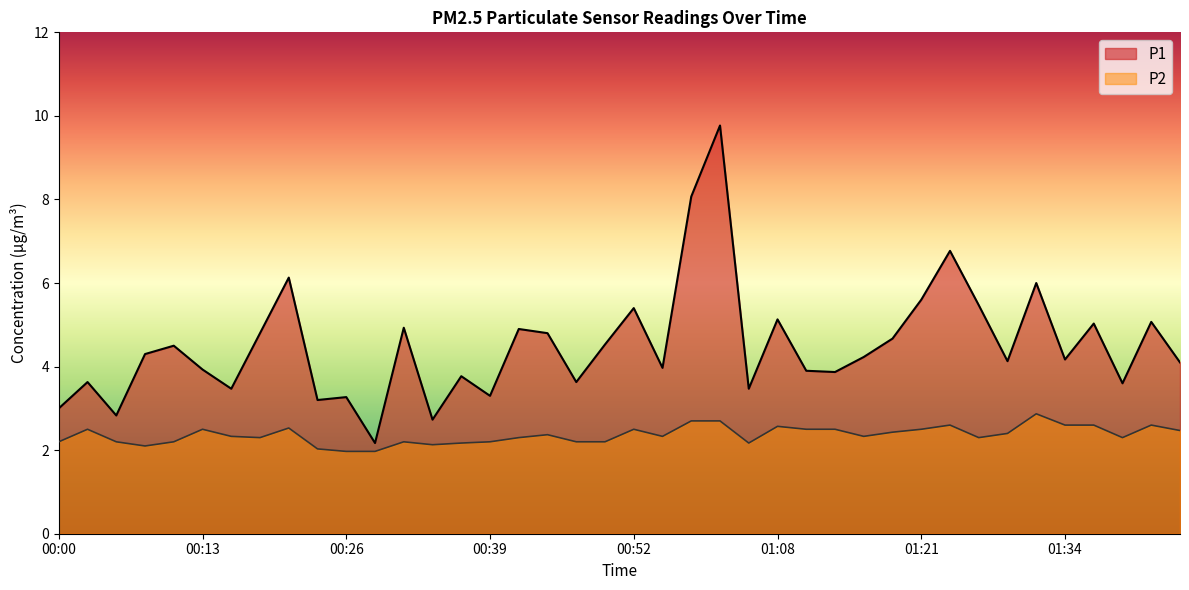

Does the chart display data point markers on the line(s)?

No